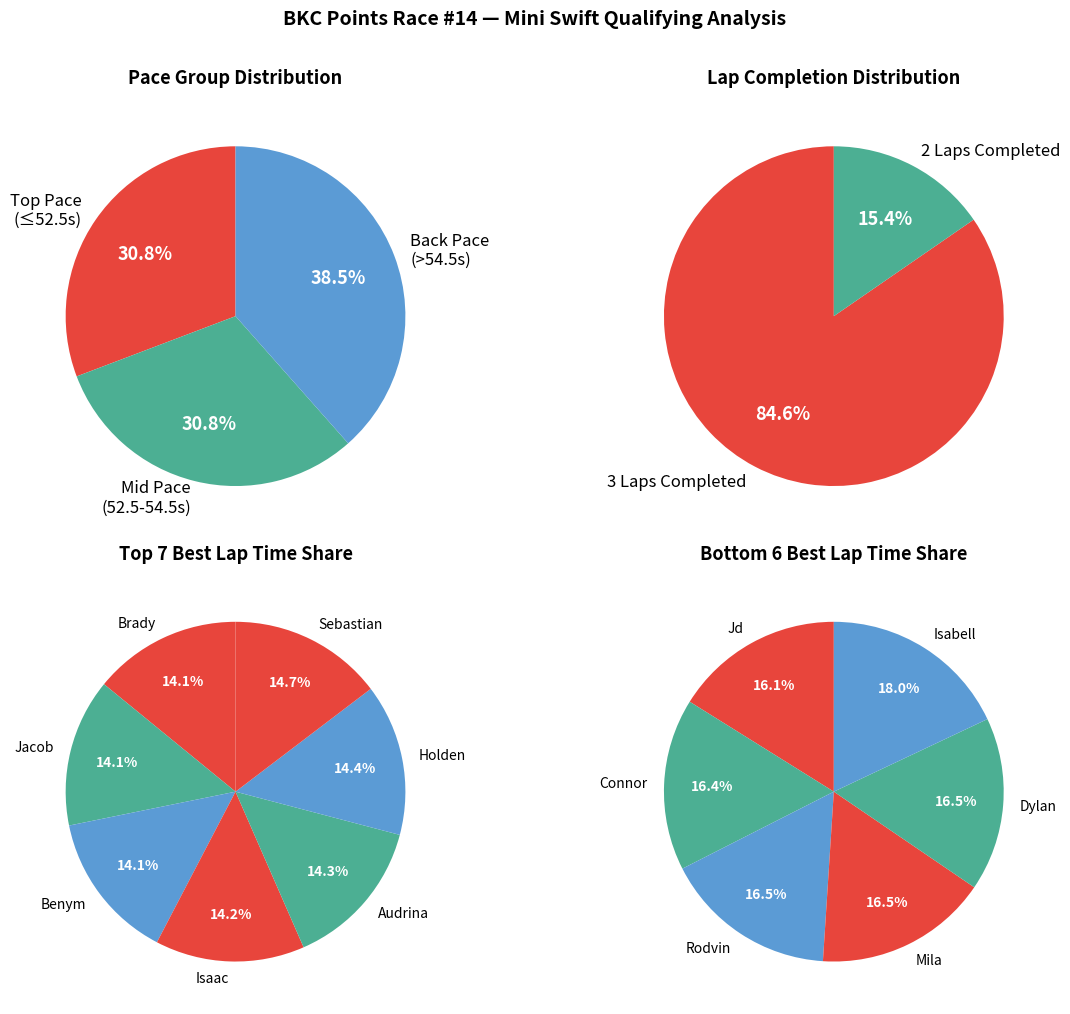

Is Jacob Modjeski the majority of the pie?

No